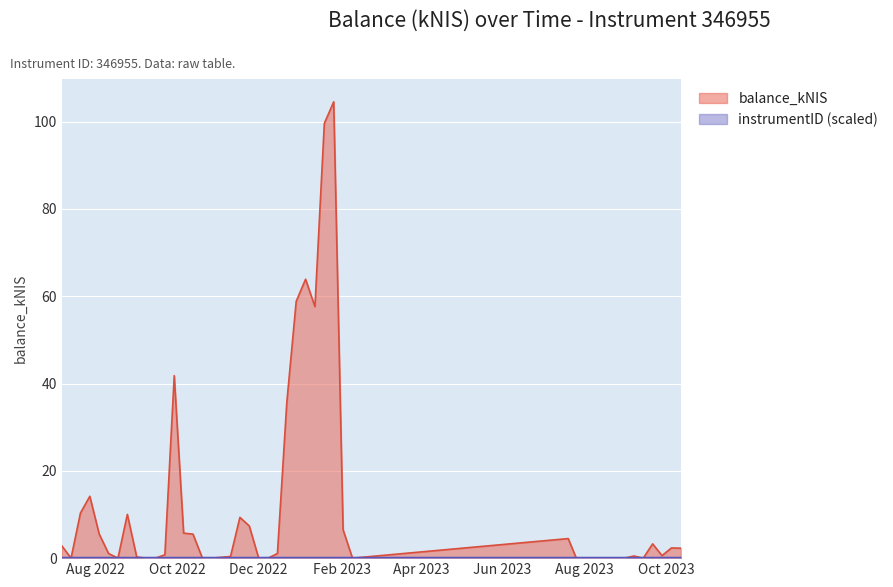

What position from the left is 2023-01-19?

28